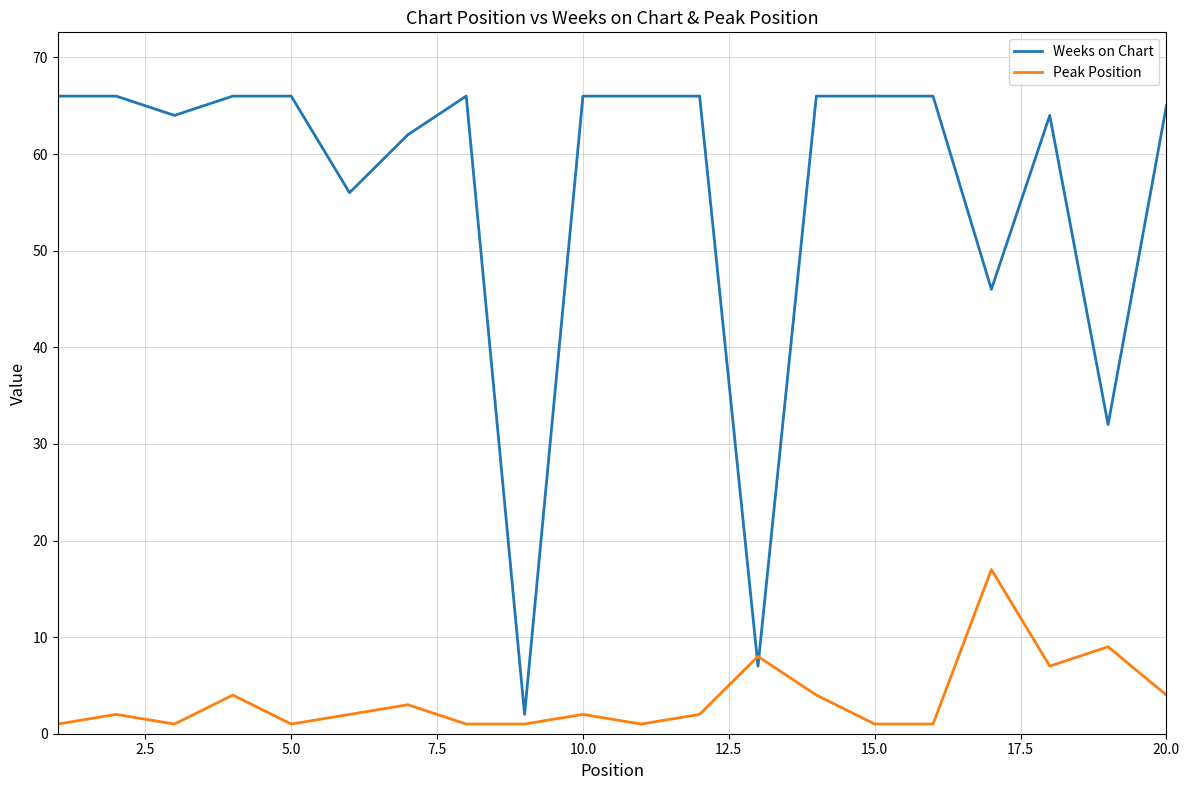

Reading left to right, extract all data points from this chart.

Weeks on Chart: 66	66	64	66	66	56	62	66	2	66	66	66	7	66	66	66	46	64	32	65
Peak Position: 1	2	1	4	1	2	3	1	1	2	1	2	8	4	1	1	17	7	9	4